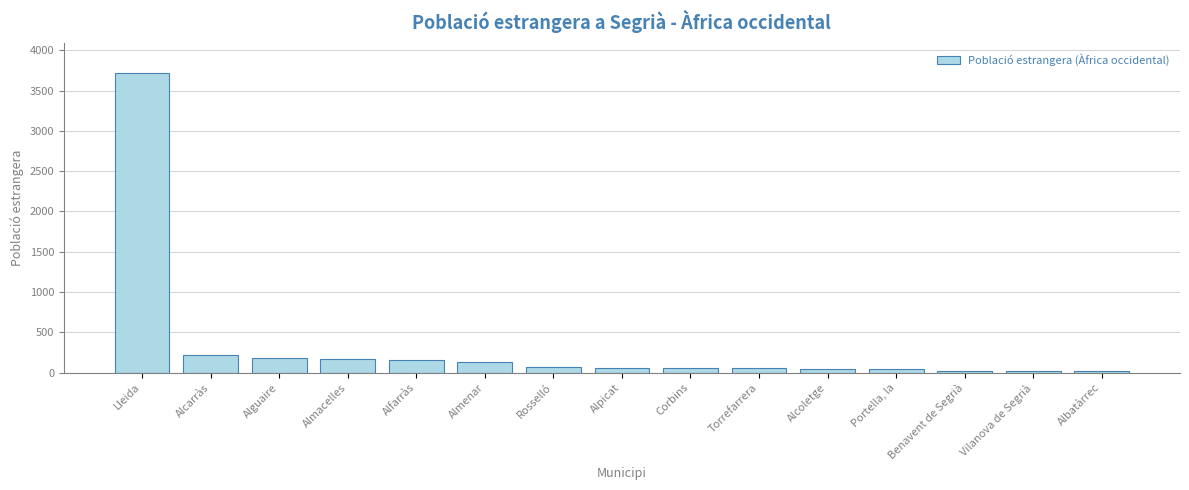

What is the ratio of the value at Almenar to the value at Alfarràs?

0.8